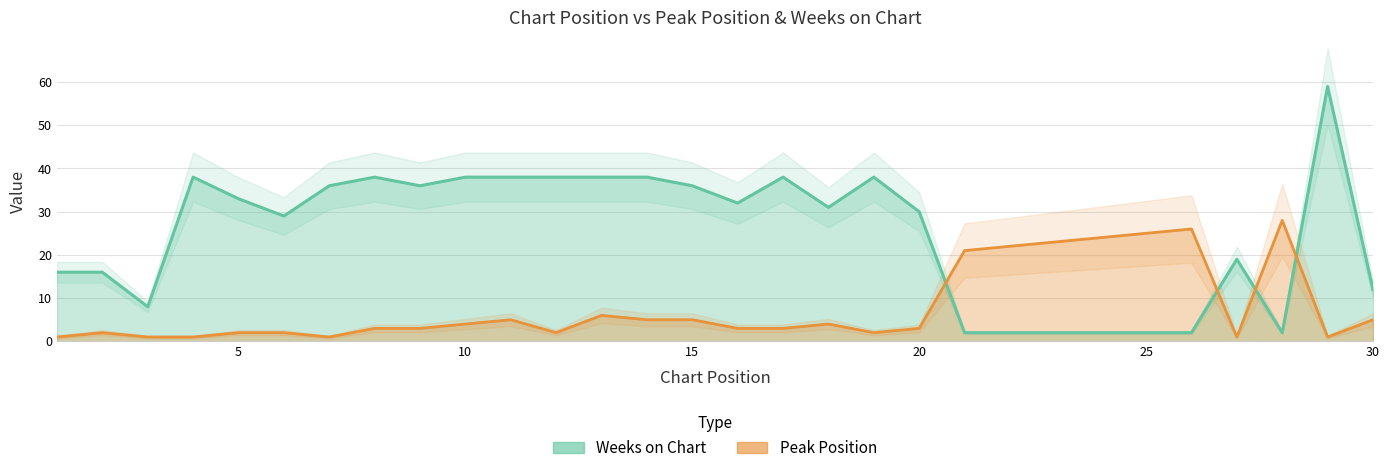

Which series has the largest total across all categories?

Weeks on Chart